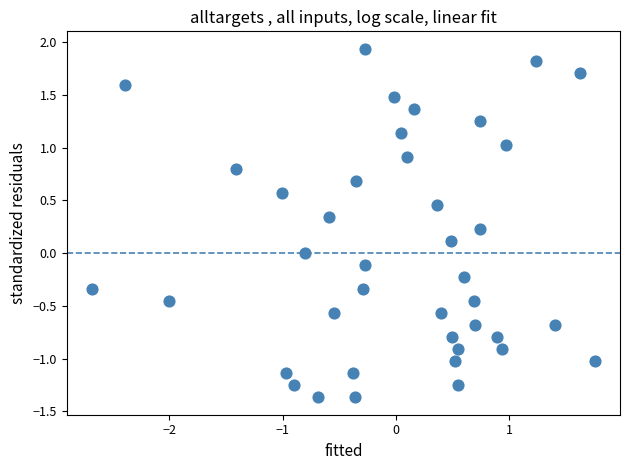

What is the range of X values (max minus min)?

4.4